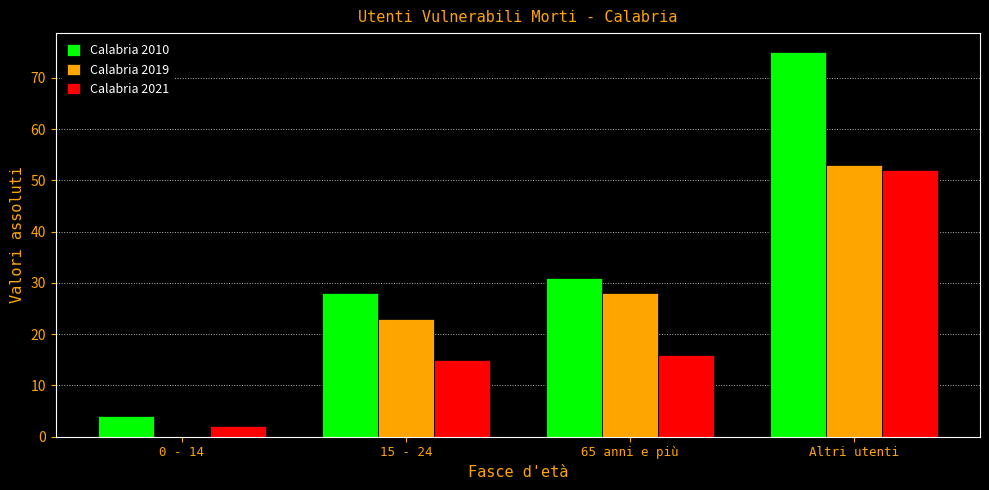

At which label does Calabria 2019 reach its peak?

Altri utenti